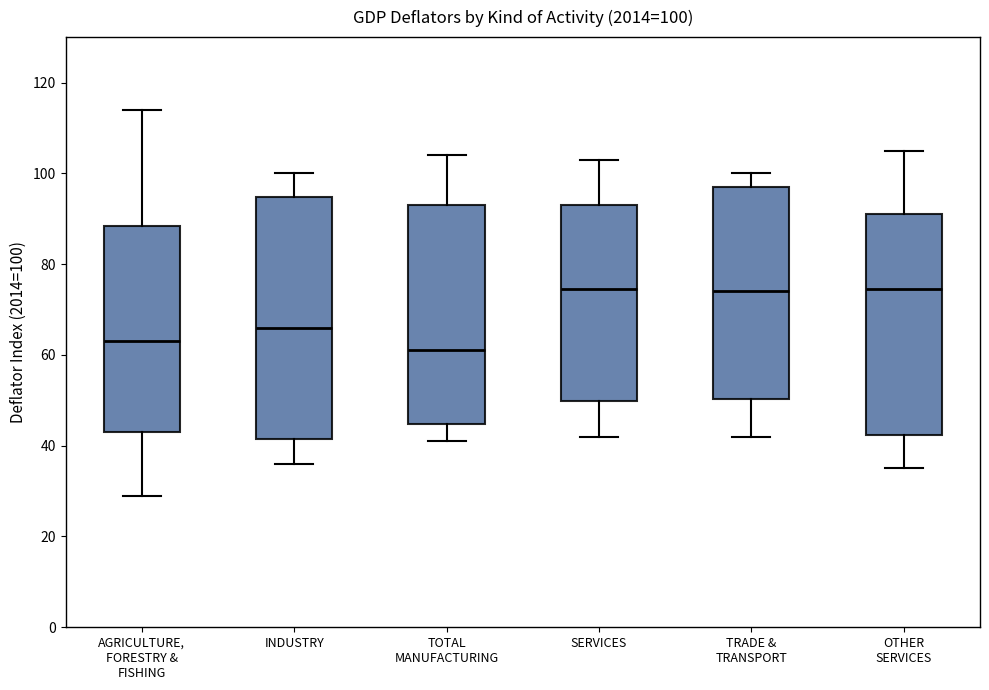

Which box is the tallest, from its lower edge to its upper edge?

INDUSTRY